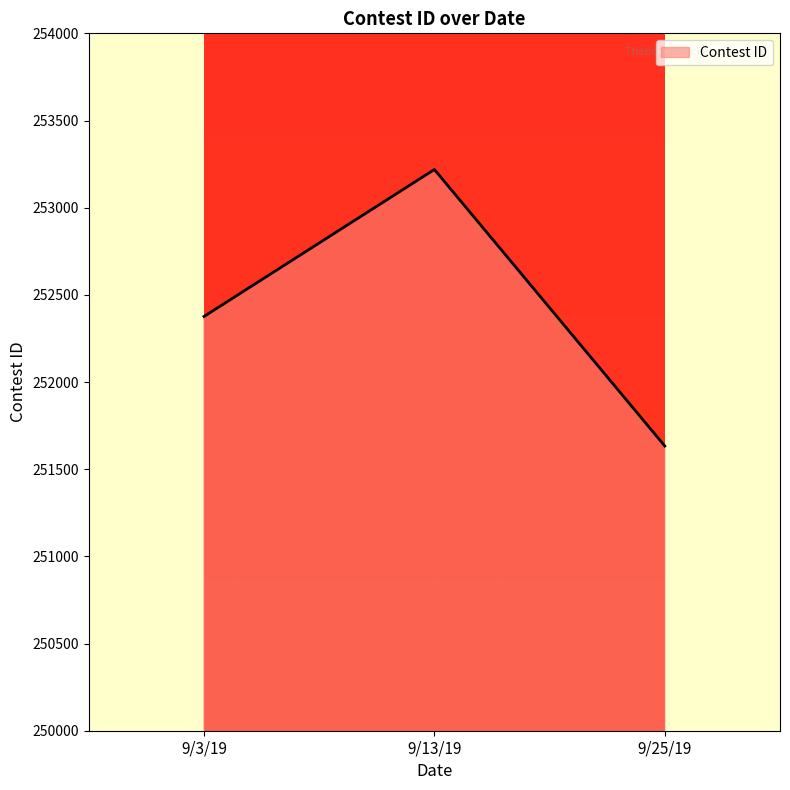

What is the difference between the values at 9/13/19 and 9/3/19?

843